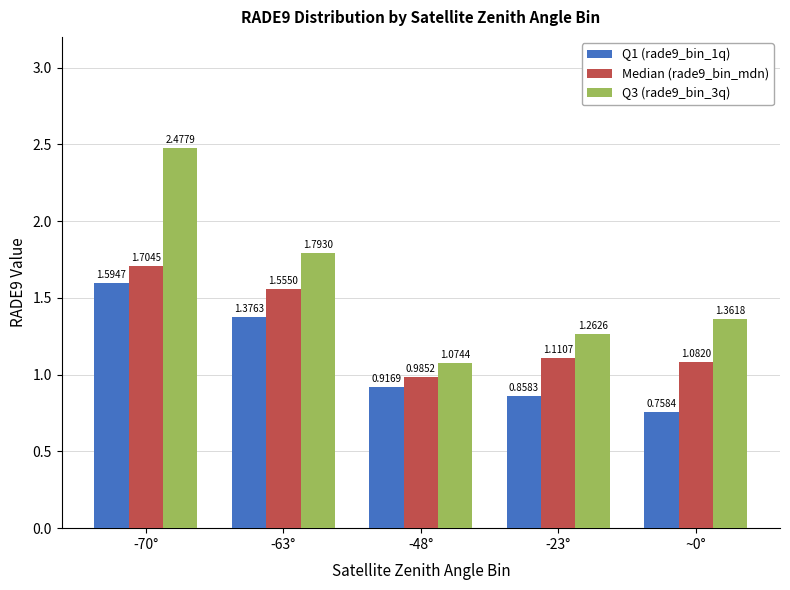

True or false: Q3 (rade9_bin_3q) has a value of 3.7 at -70°.

False